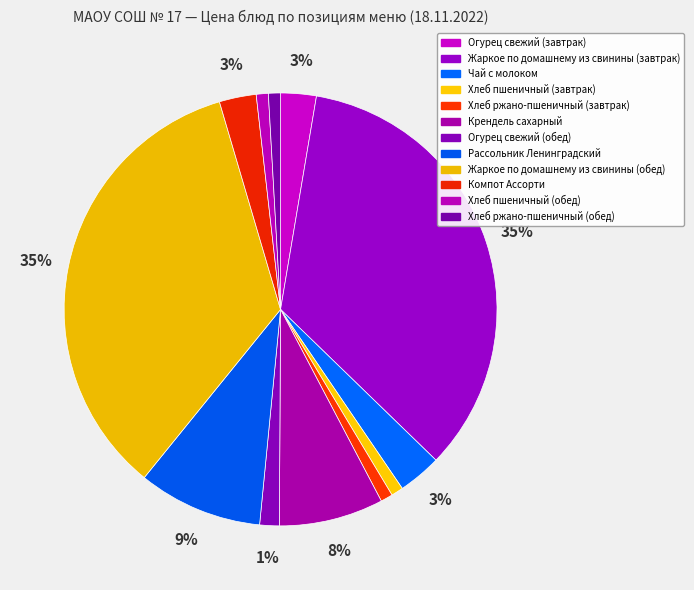

Is the sum of Крендель сахарный and Огурец свежий (обед) greater than half?

No